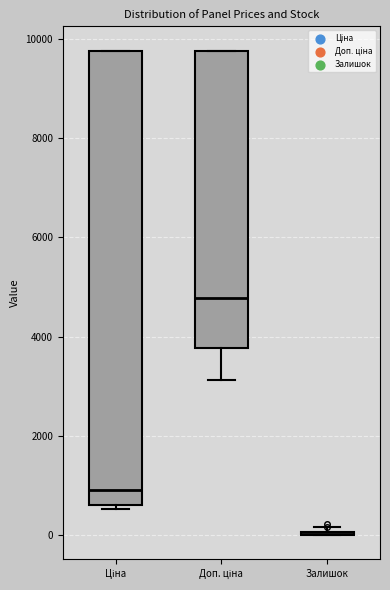

Reading left to right, transcribe this box plot: for each box, give where its median line is, the range the box spans, and where its two whiskers end, as read against the y-axis. The values are not printed on the chart, so give them approximately, as read against the axis.

Ціна: median 1000, box 600 to 9800, whiskers 600 (just below the box's lower edge) to 9800
Доп. ціна: median 4800, box 3800 to 9800, whiskers 3200 to 9800
Залишок: box collapsed to a line at 0, whiskers 0 to 200